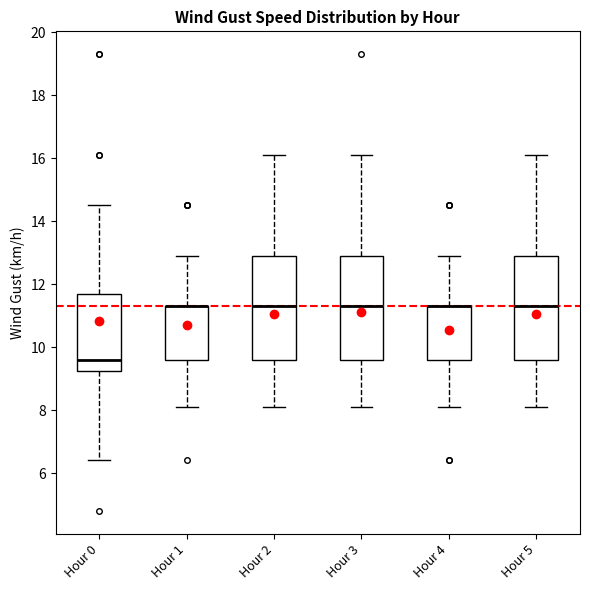

Reading left to right, read every box against the y-axis: the position of its median line, the range the box covers, and the ends of its whiskers. The values are not printed on the chart, so give them approximately, as read against the axis.

Hour 0: median 9.6, box 9.2 to 11.8, whiskers 6.4 to 14.6
Hour 1: median 11.4 (drawn on the box's upper edge), box 9.6 to 11.4, whiskers 8.2 to 13.0
Hour 2: median 11.4, box 9.6 to 13.0, whiskers 8.2 to 16.2
Hour 3: median 11.4, box 9.6 to 13.0, whiskers 8.2 to 16.2
Hour 4: median 11.4 (drawn on the box's upper edge), box 9.6 to 11.4, whiskers 8.2 to 13.0
Hour 5: median 11.4, box 9.6 to 13.0, whiskers 8.2 to 16.2